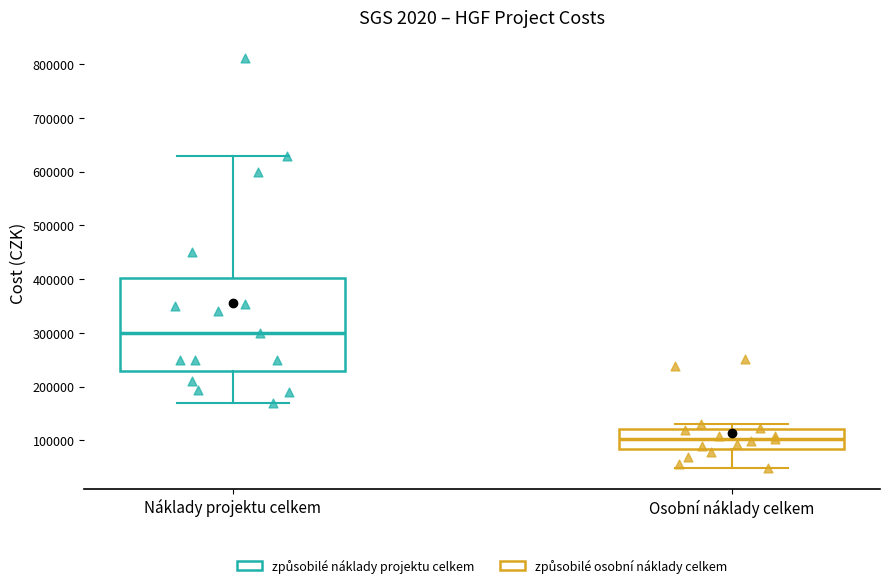

Which box's median line is the highest?

Náklady projektu celkem